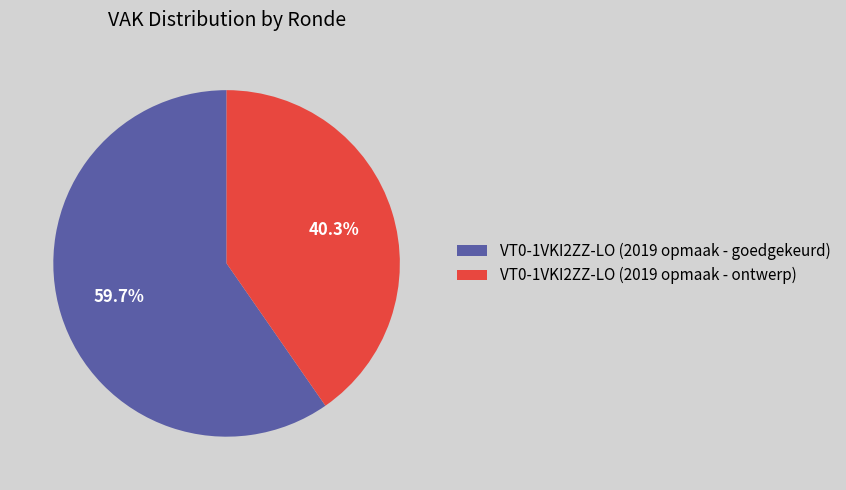

Which category has the smallest portion of the pie?

VT0-1VKI2ZZ-LO (2019 opmaak - ontwerp)